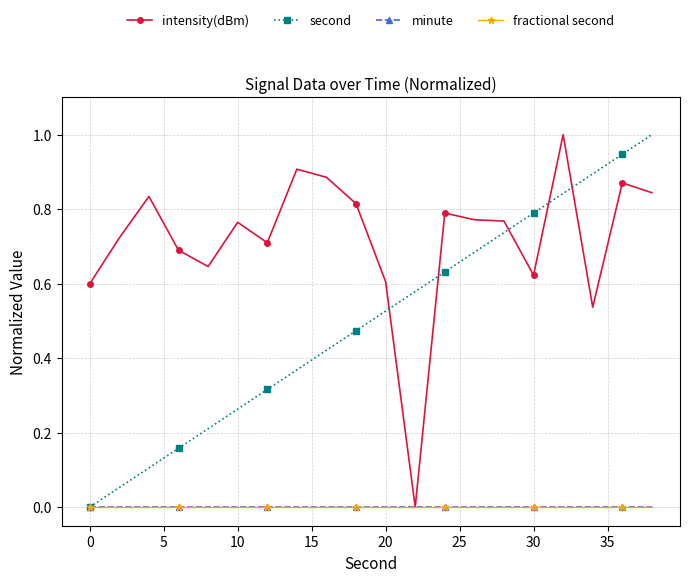

Is this an area chart (filled region under the line)?

No